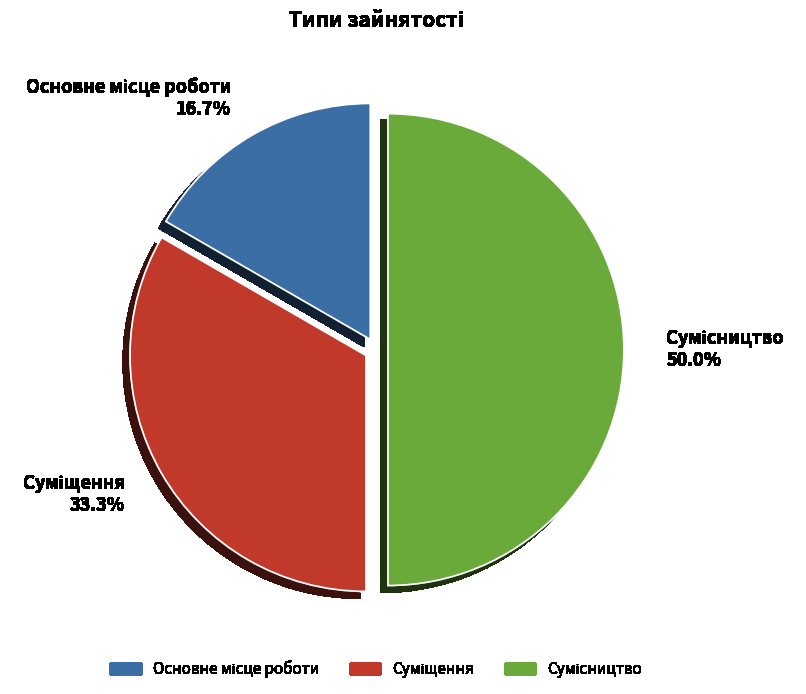

Does Суміщення account for over 50% of the chart?

No